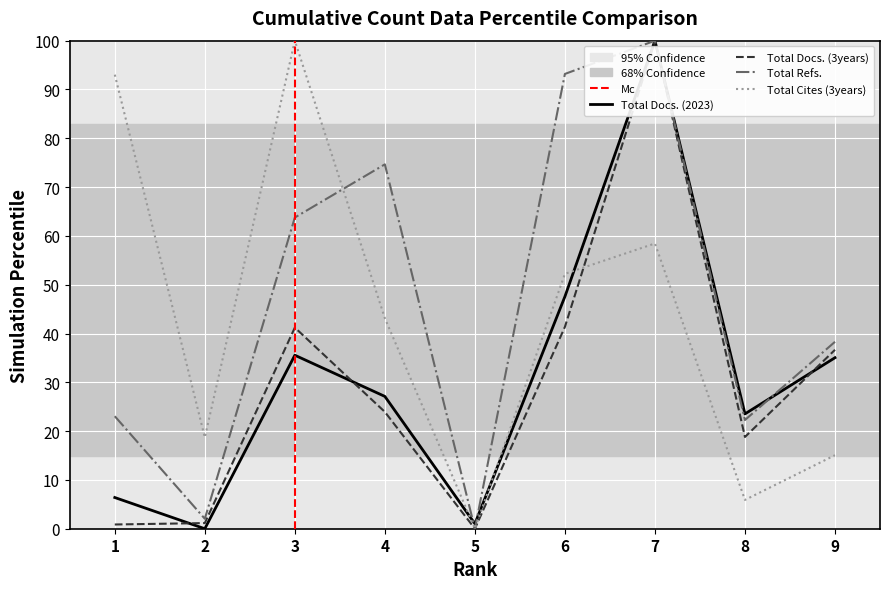

In Total Refs., how many points are lower than both neighbors (excluding endpoints)?

3